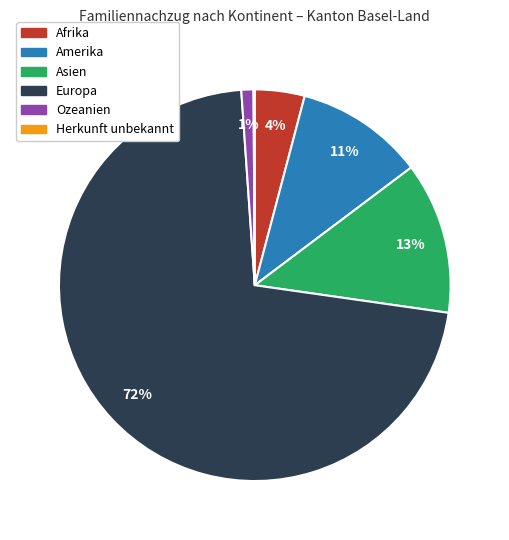

Does Europa account for over 50% of the chart?

Yes